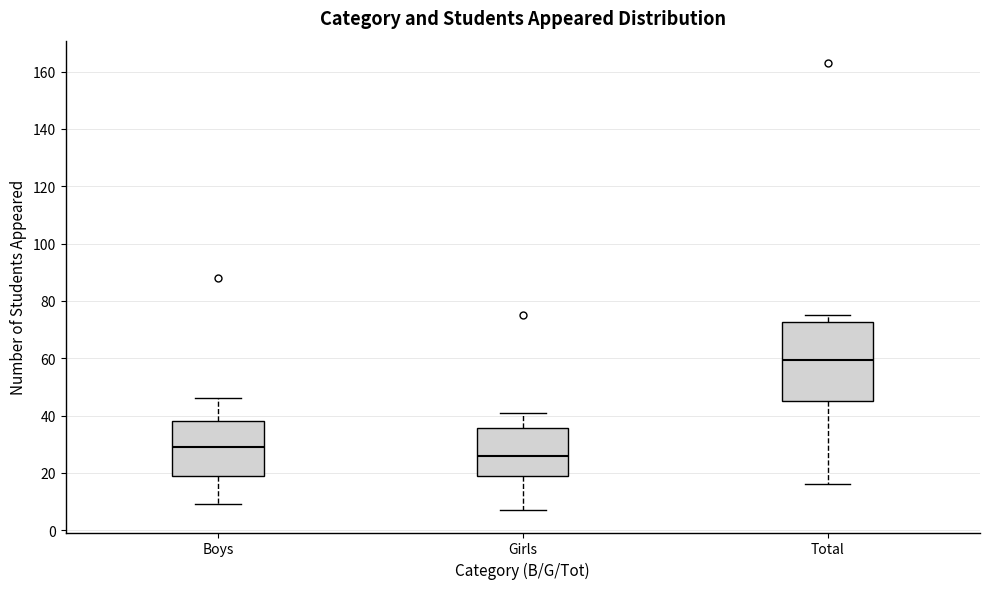

Reading left to right, read every box against the y-axis: the position of its median line, the range the box covers, and the ends of its whiskers. The values are not printed on the chart, so give them approximately, as read against the axis.

Boys: median 30, box 20 to 38, whiskers 10 to 46
Girls: median 26, box 18 to 36, whiskers 8 to 42
Total: median 60, box 46 to 72, whiskers 16 to 76